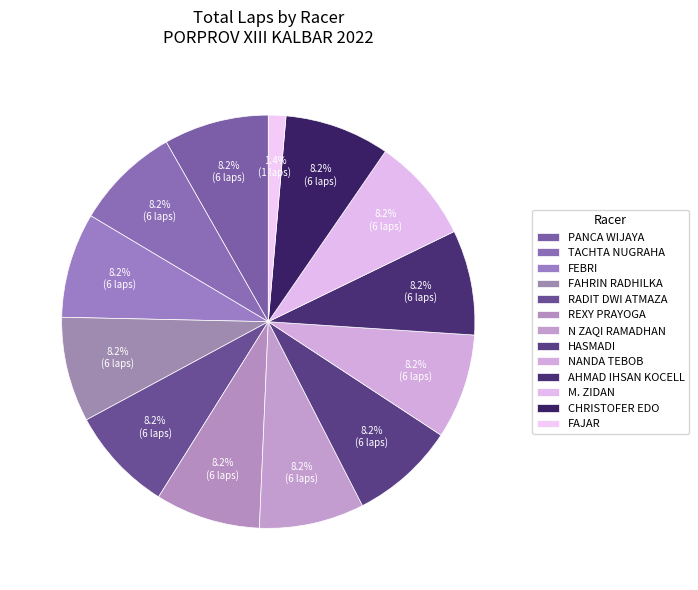

How many slices are in this pie chart?

13